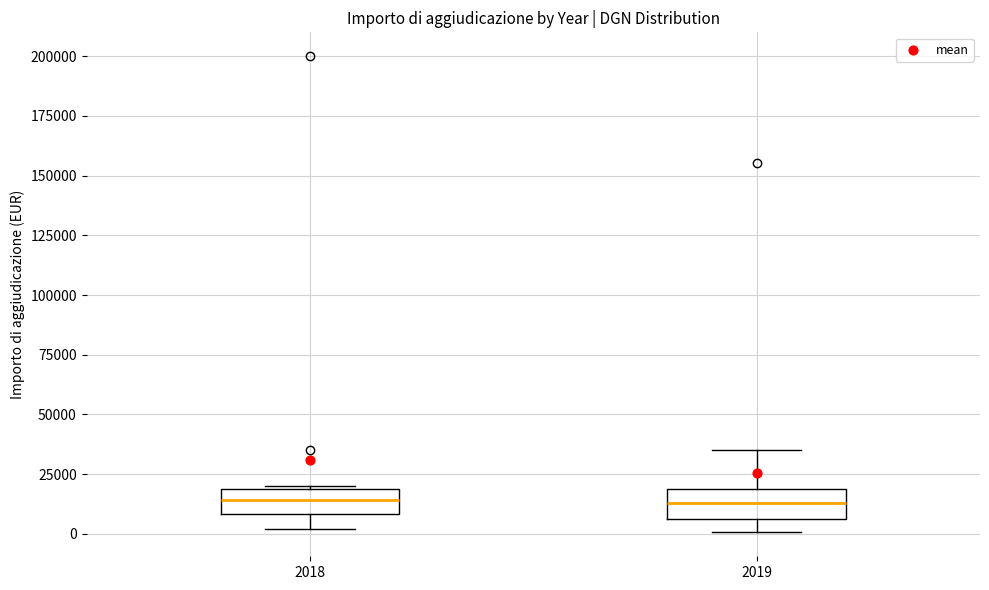

Reading left to right, read every box against the y-axis: the position of its median line, the range the box covers, and the ends of its whiskers. The values are not printed on the chart, so give them approximately, as read against the axis.

2018: median 15000, box 10000 to 20000, whiskers 0 to 20000
2019: median 15000, box 5000 to 20000, whiskers 0 to 35000